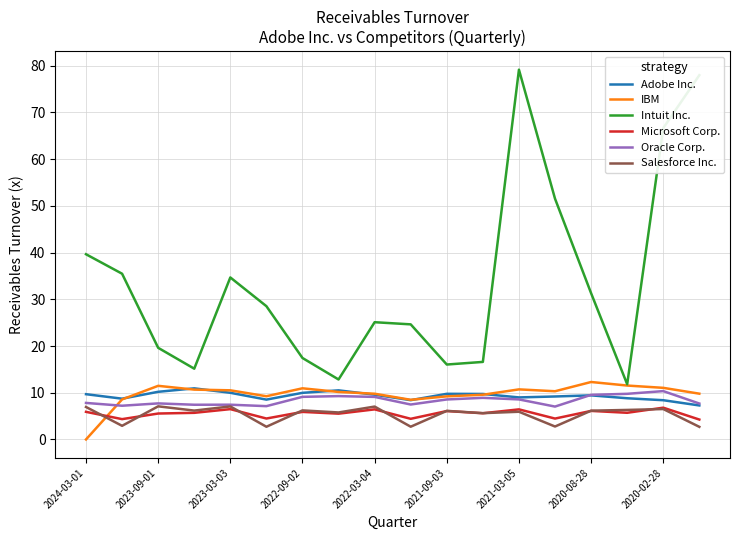

Which series has the largest total across all categories?

Intuit Inc.